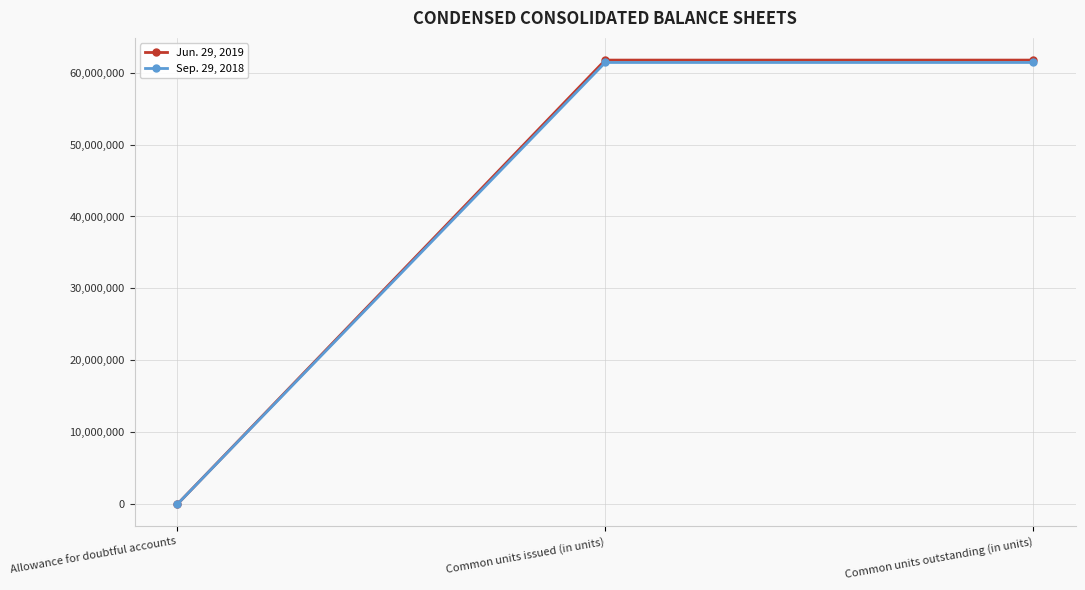

Rank the series by their maximum value, from highest to lowest.

Jun. 29, 2019, Sep. 29, 2018